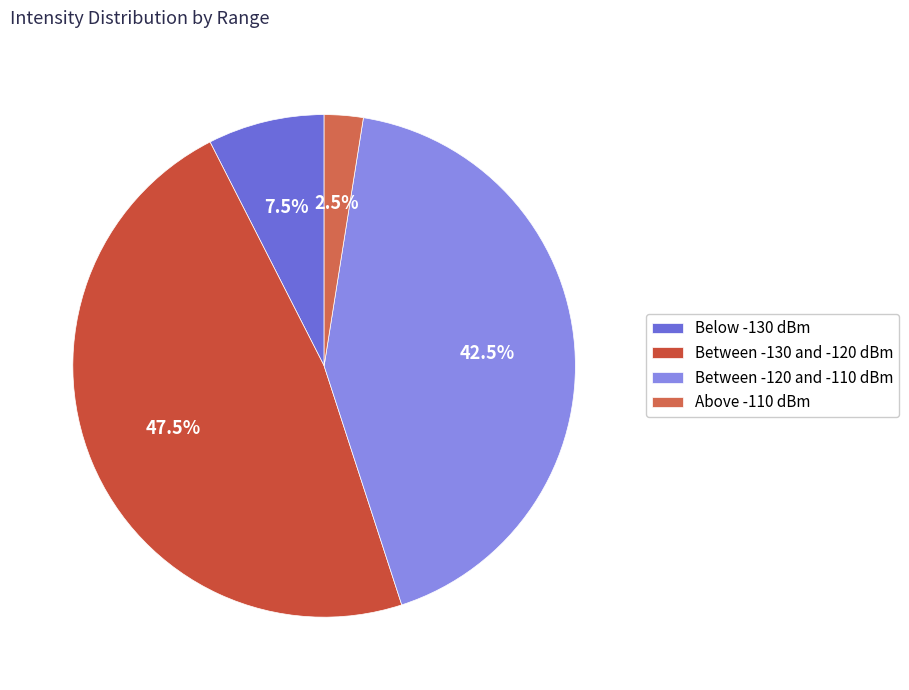

How many segments does this pie chart have?

4